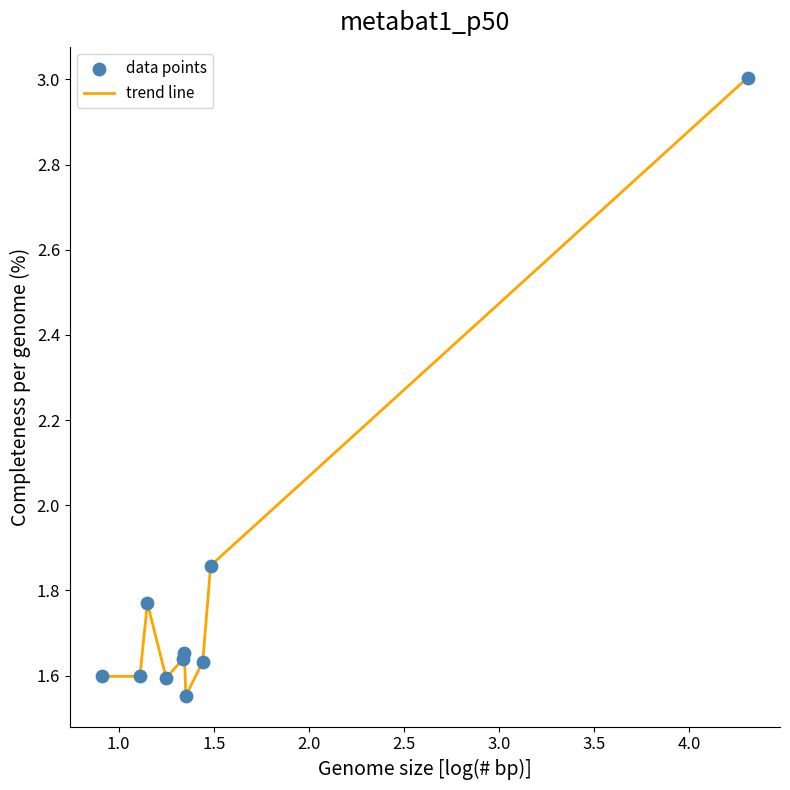

What is the maximum value shown in the chart?

3.0